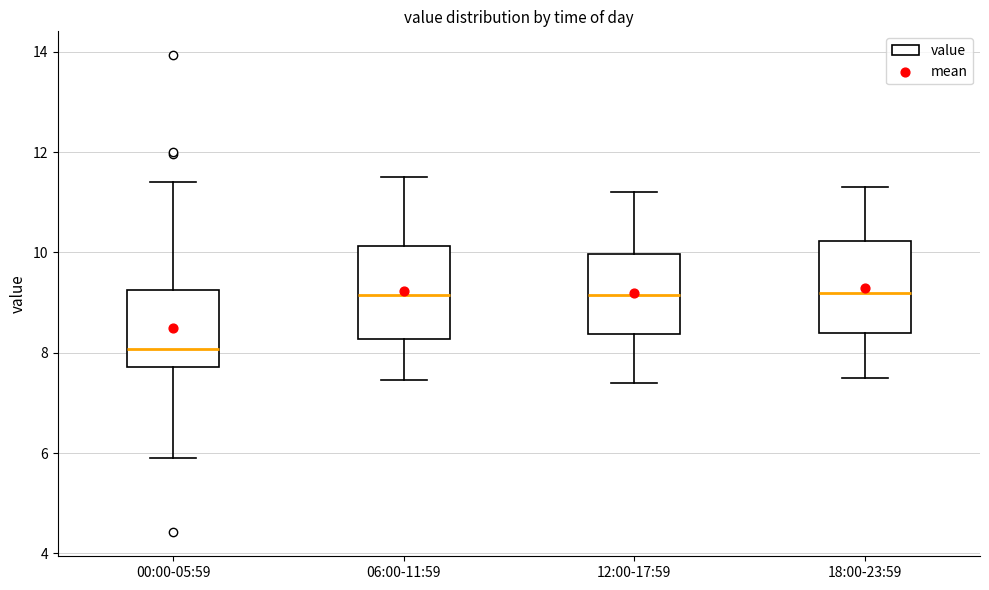

Where does the lower whisker of the box for 06:00-11:59 end on the y-axis? The values are not printed on the chart, so give them approximately, as read against the axis.

7.4